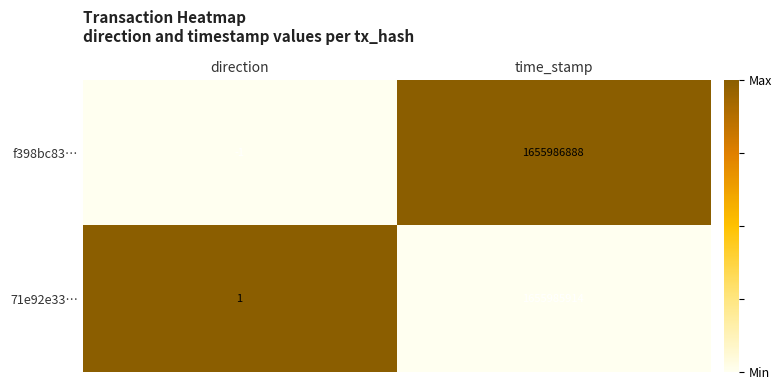

What is the spread (max minus min) of values at time_stamp?

974